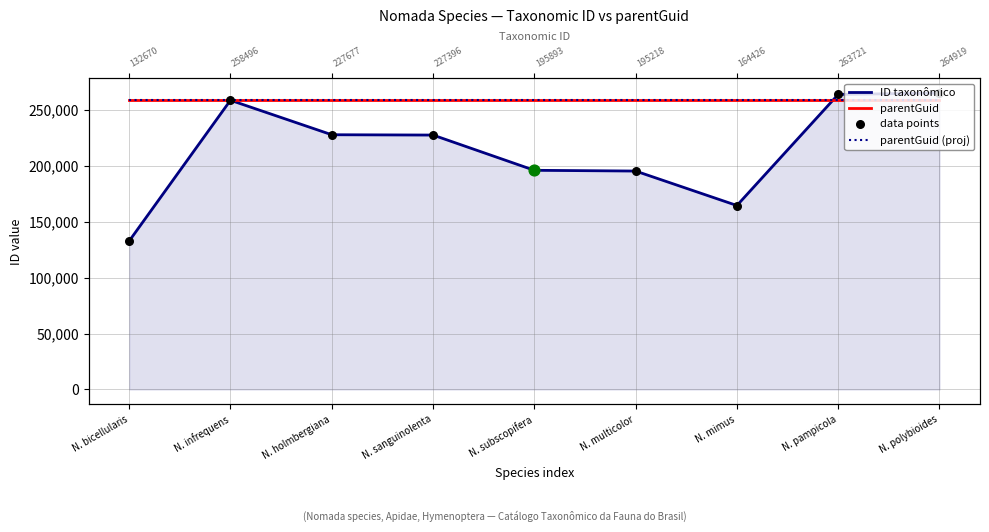

What are all the series names shown in the legend?

ID taxonômico, parentGuid, parentGuid (proj), data points